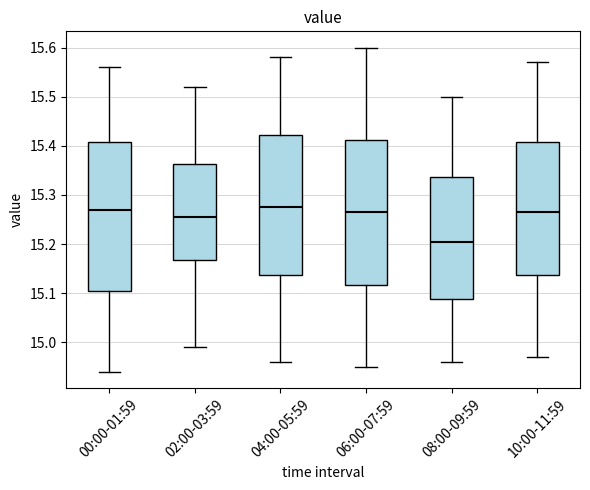

Where is the upper edge of the box for 08:00-09:59 on the y-axis? The values are not printed on the chart, so give them approximately, as read against the axis.

15.34